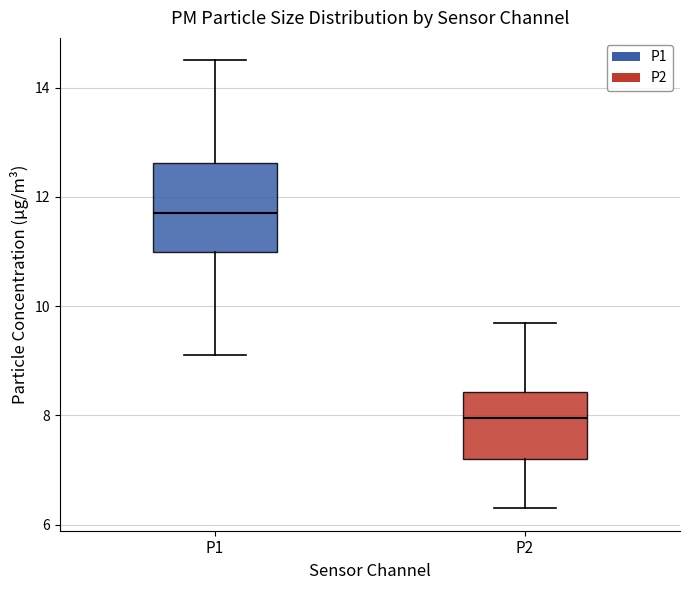

Comparing the boxes themselves (not the whiskers), which one is the tallest?

P1